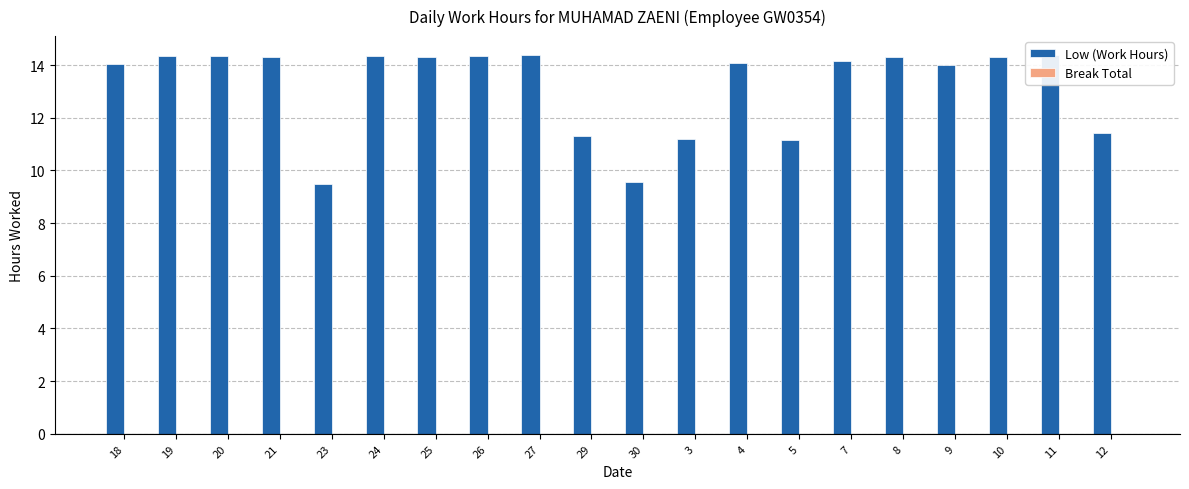

What is the total value across all series at 19?

14.3